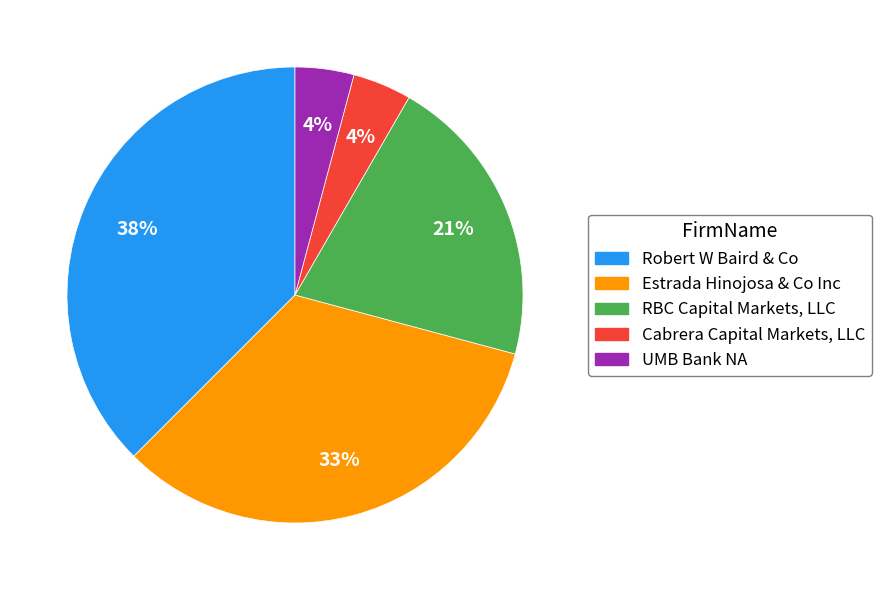

To the nearest percent, what is the combined percentage of Cabrera Capital Markets, LLC and RBC Capital Markets, LLC?

25%